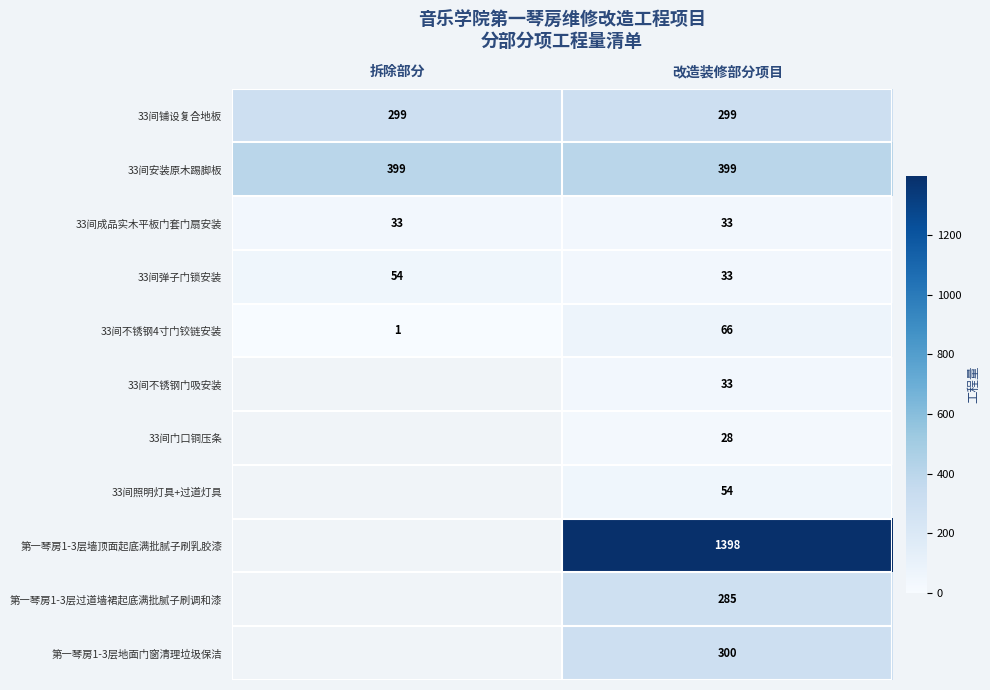

What is the total value across all series at 改造装修部分项目?

2928